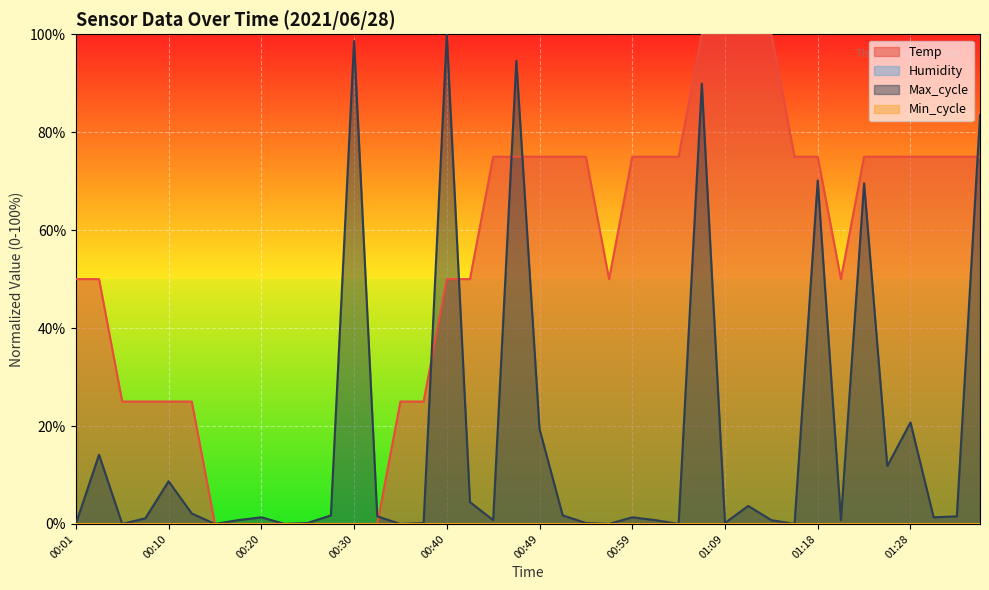

True or false: Max_cycle has a value of 1.7 at 00:52.

True